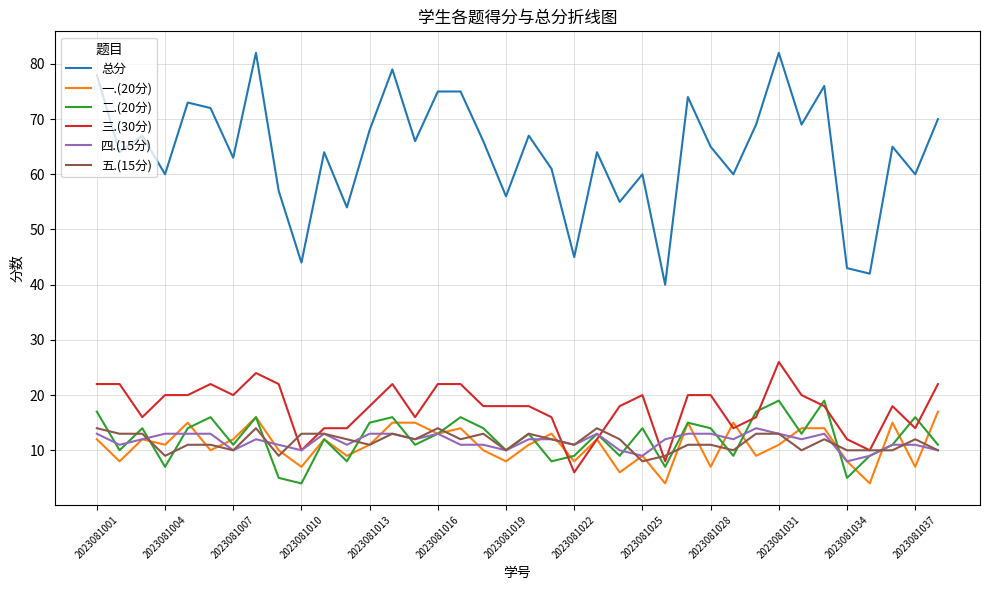

True or false: 总分 and 四.(15分) intersect in this chart.

False